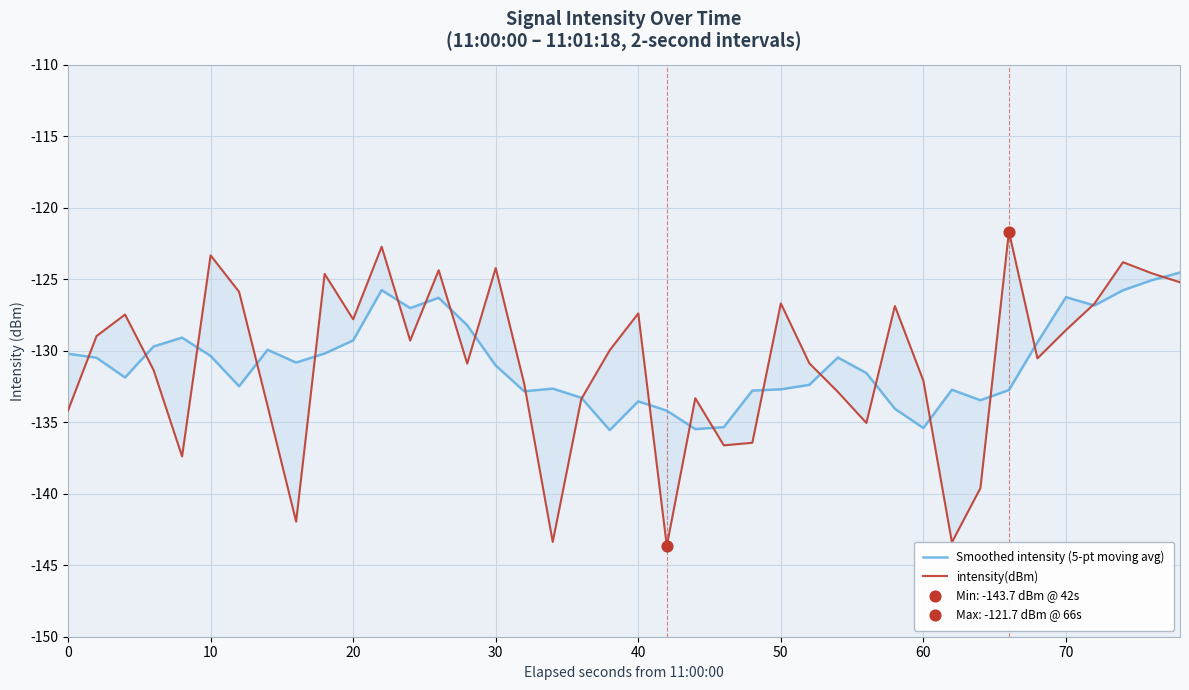

Which series reaches the minimum Y coordinate?

intensity(dBm)